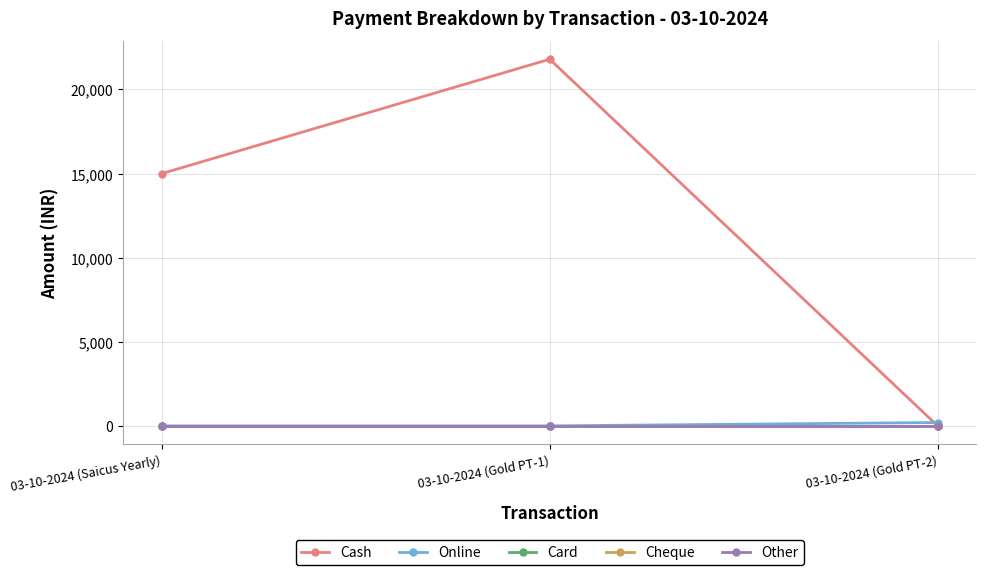

True or false: Other has a value of 0 at 03-10-2024 (Gold PT-1).

True